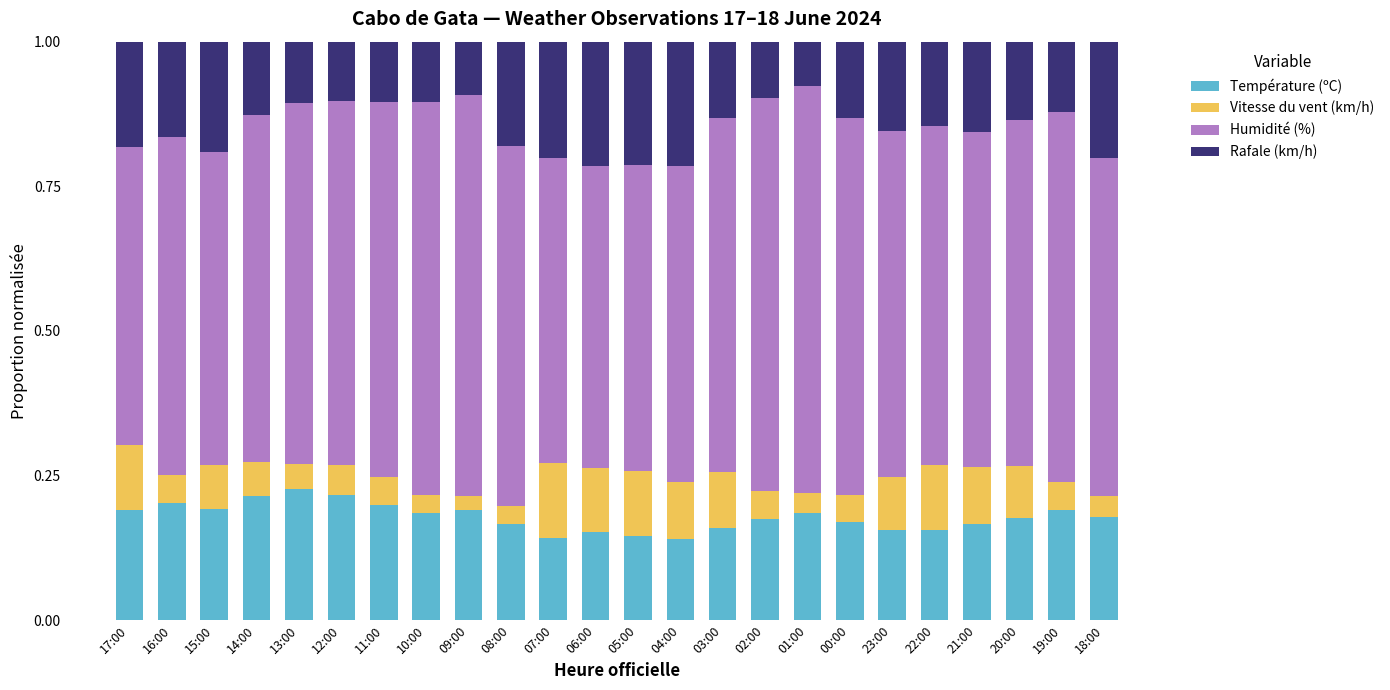

The value of Température (ºC) at 08:00 is 0.2. True or false?

True